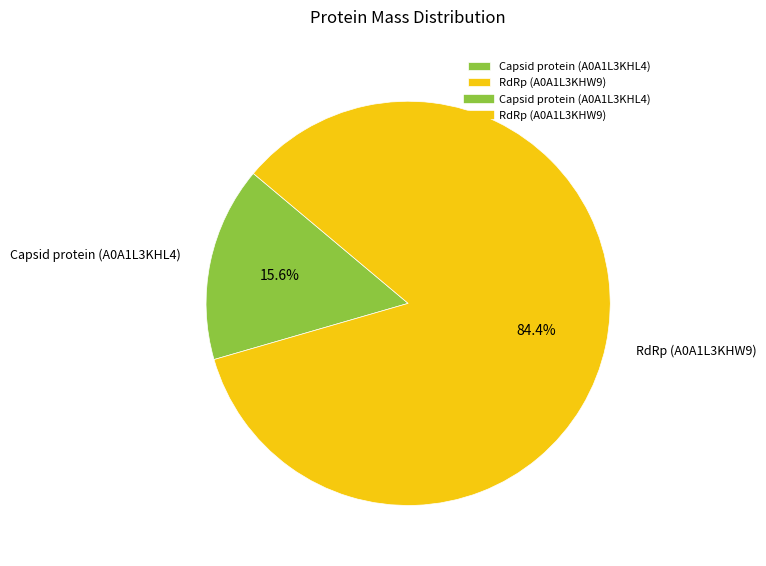

Combined, what portion of the pie is Capsid protein (A0A1L3KHL4) and RdRp (A0A1L3KHW9)?

100.0%